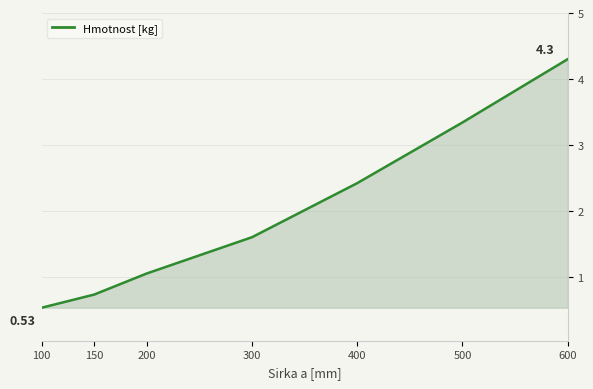

Reading left to right, extract all data points from this chart.

100=0.5	150=0.7	200=1.1	300=1.6	400=2.4	500=3.3	600=4.3